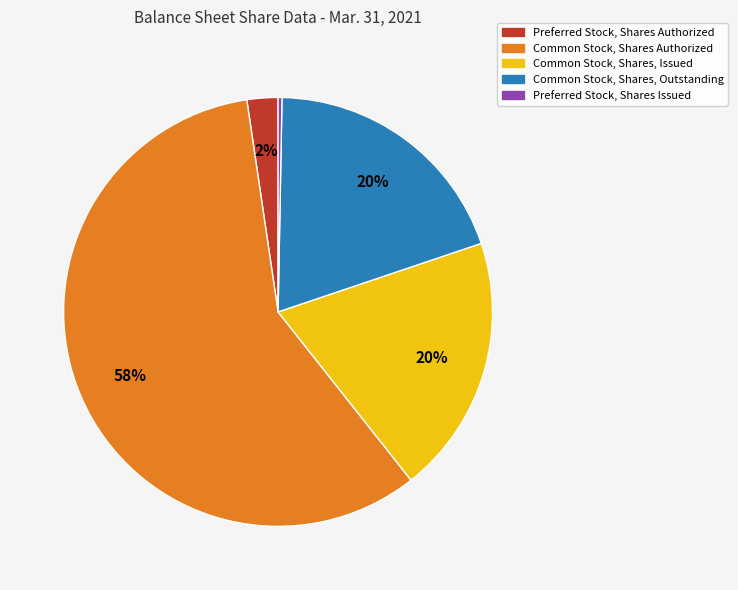

How many segments does this pie chart have?

5